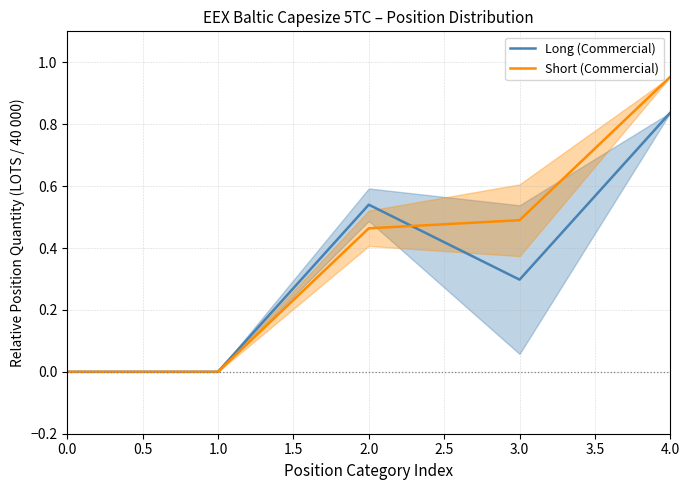

The value of Short (Commercial) at 1.0 is 0.6. True or false?

False